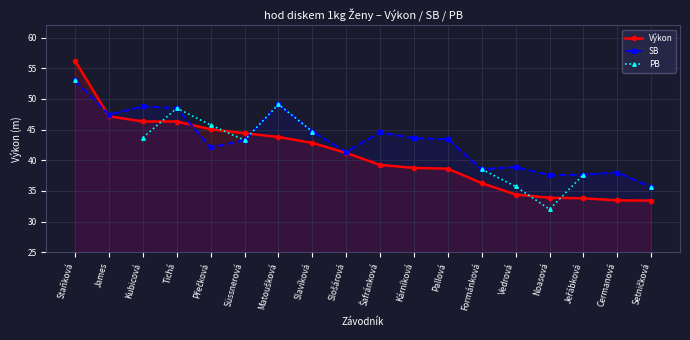

What is the average value of the Výkon series?

40.8